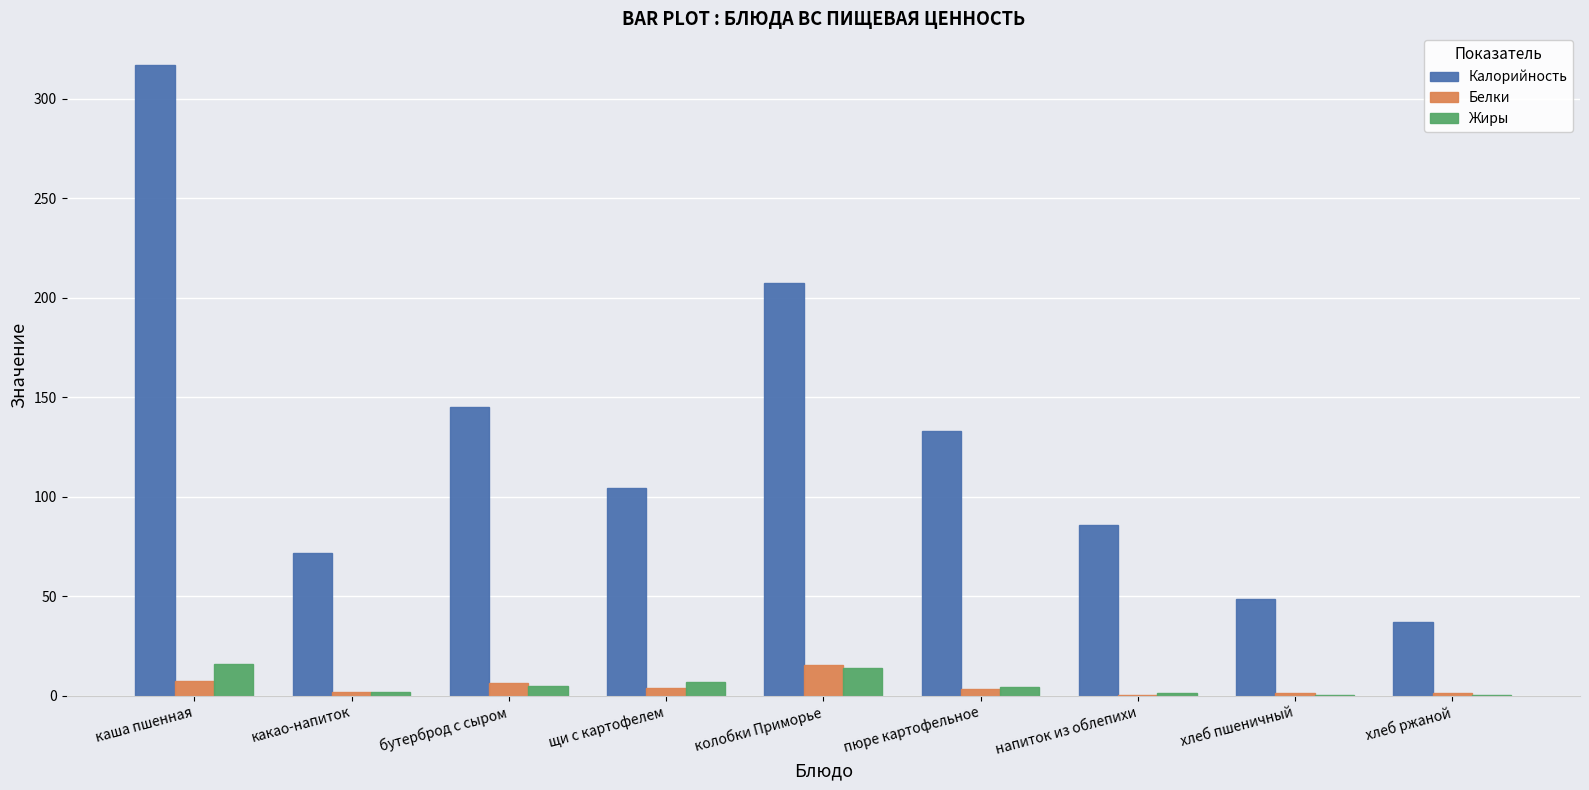

Is it true that Калорийность equals 57.6 at хлеб ржаной?

False